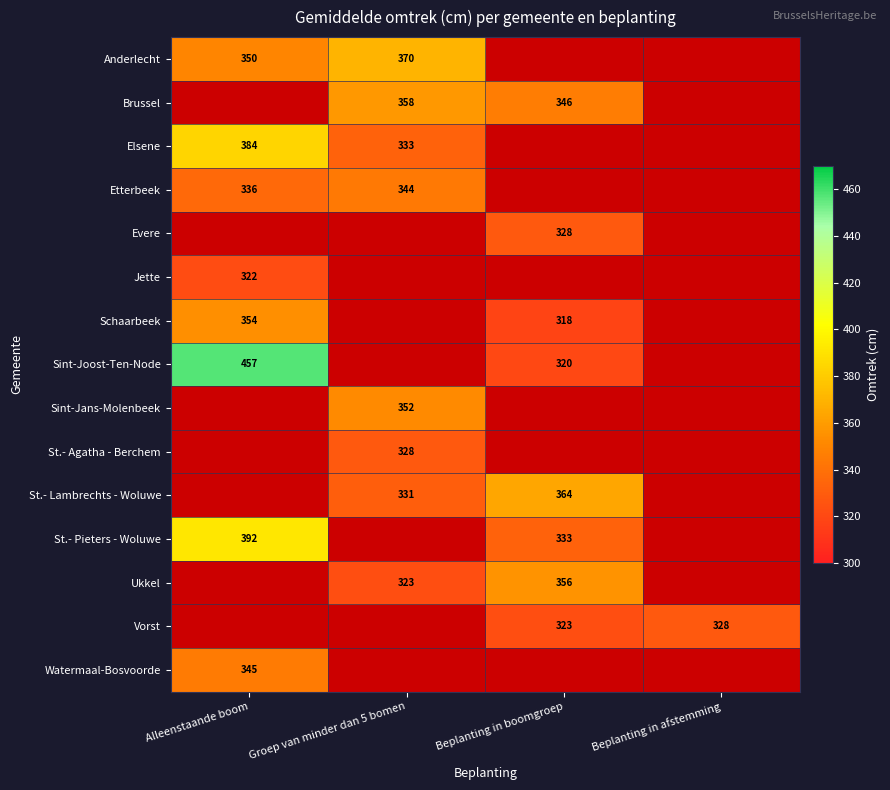

Is the value of St.- Lambrechts - Woluwe at Beplanting in boomgroep greater than the value of Elsene at Alleenstaande boom?

No